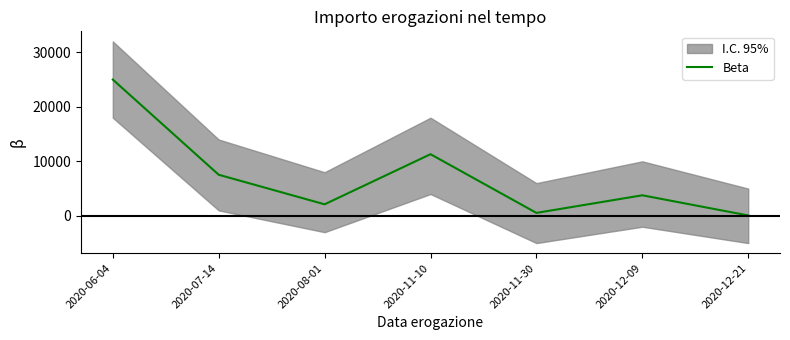

What is the label of the 4th point from the left?

2020-11-10